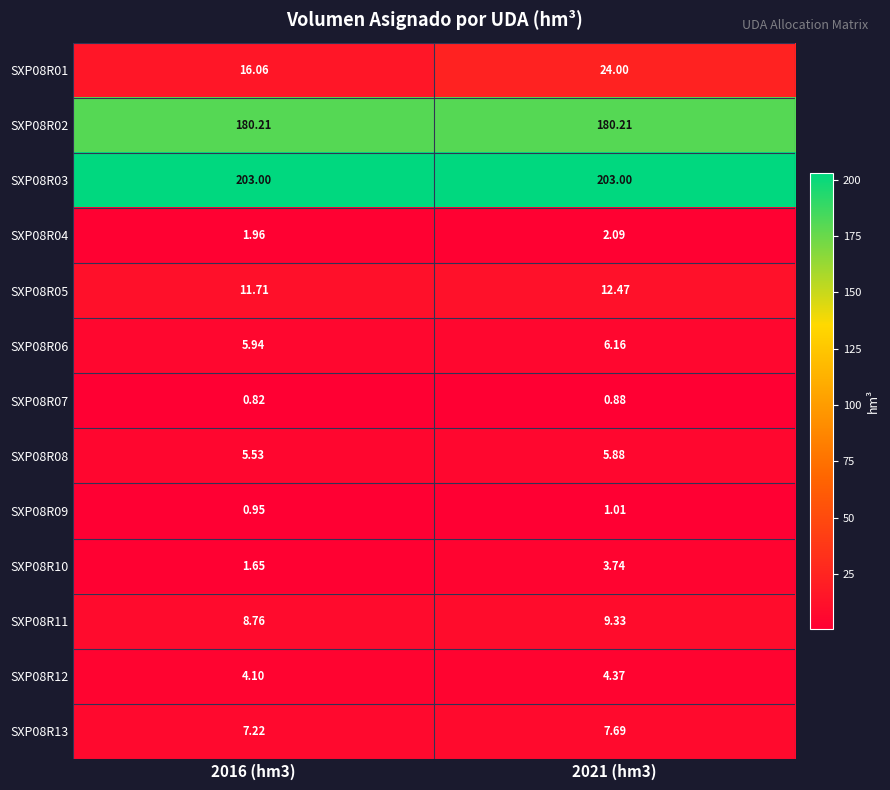

How many data points in SXP08R06 are above 6?

1